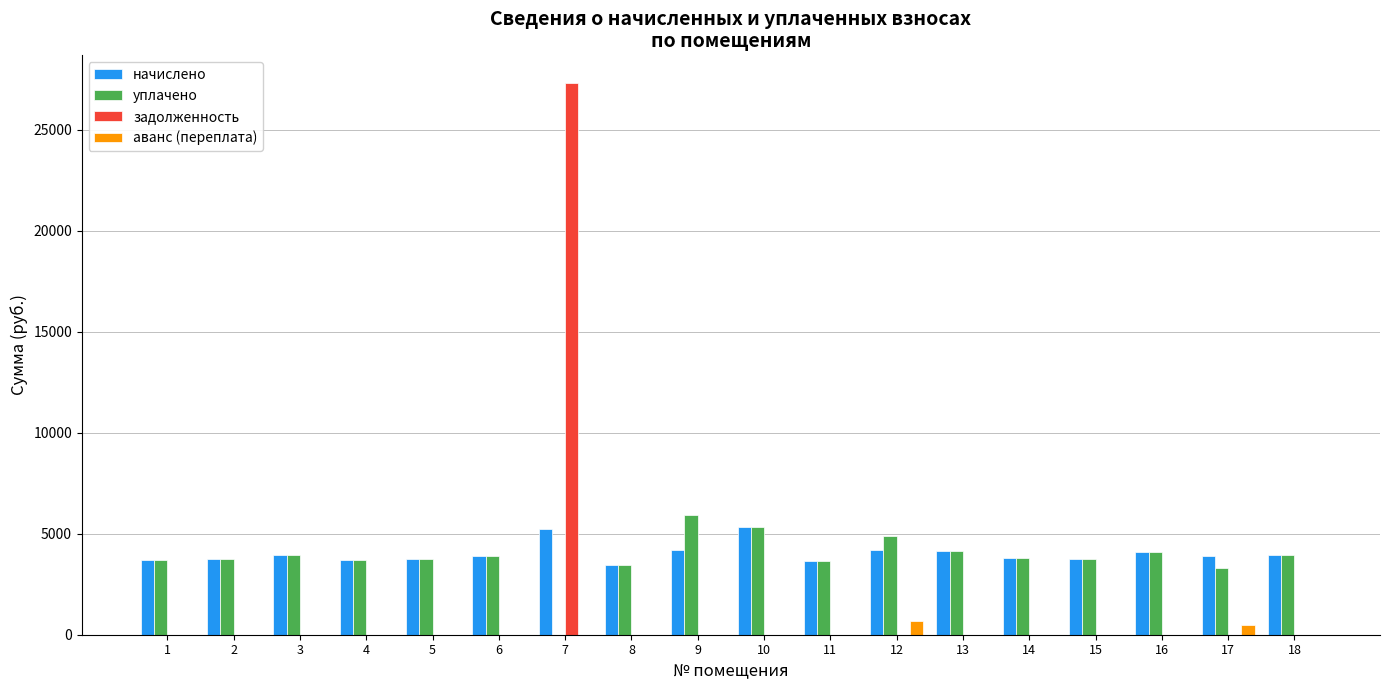

Which category has the highest value in the задолженность series?

7